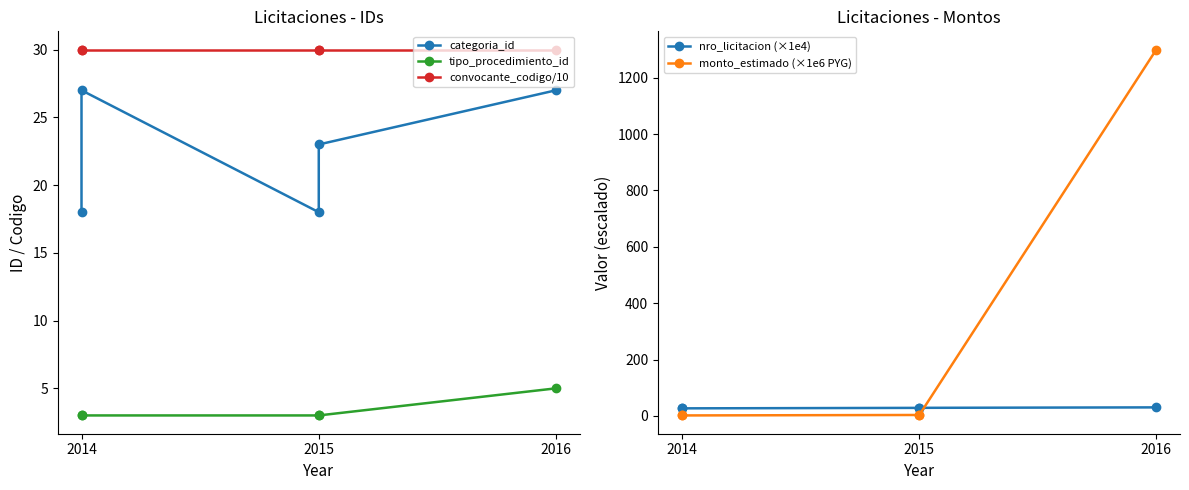

At 2014, list the series in order from largest to smallest.

convocante_codigo/10, nro_licitacion (×1e4), categoria_id, monto_estimado (×1e6 PYG), tipo_procedimiento_id